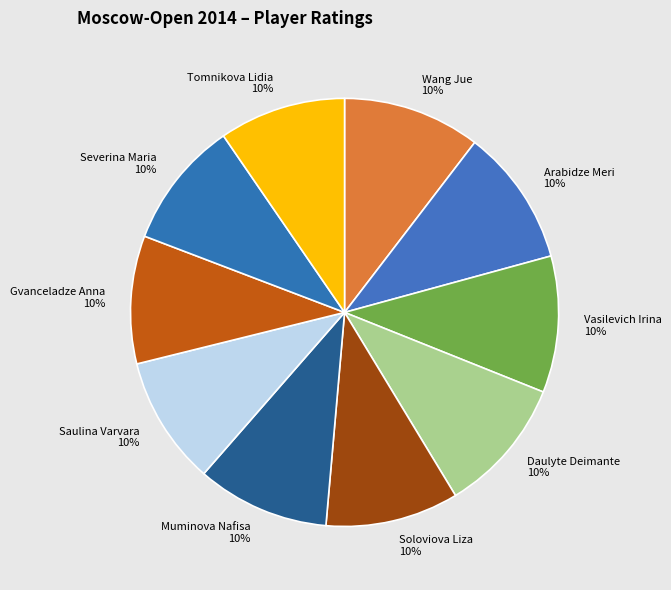

Is it true that Tomnikova Lidia is 1% of the pie?

False